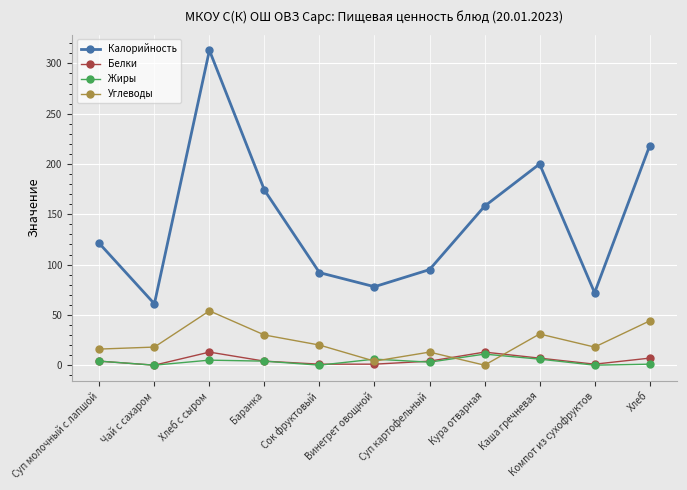

True or false: Белки and Калорийность intersect in this chart.

False